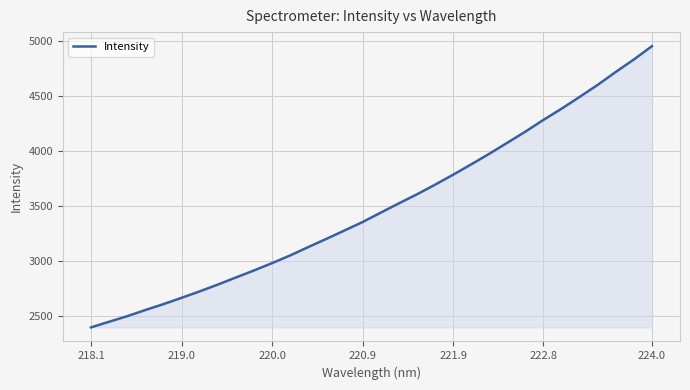

What is the difference between the maximum and minimum values?

2555.1